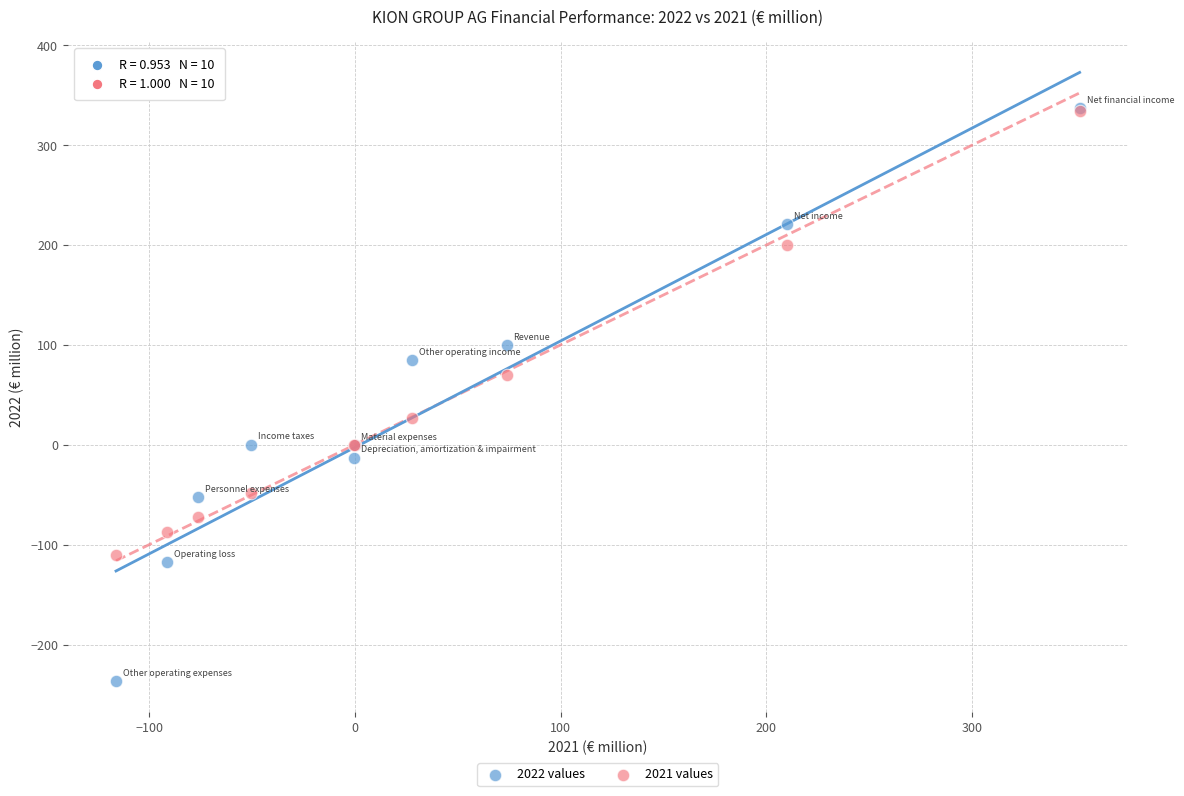

What are all the series names shown in the legend?

2022 values, 2021 values